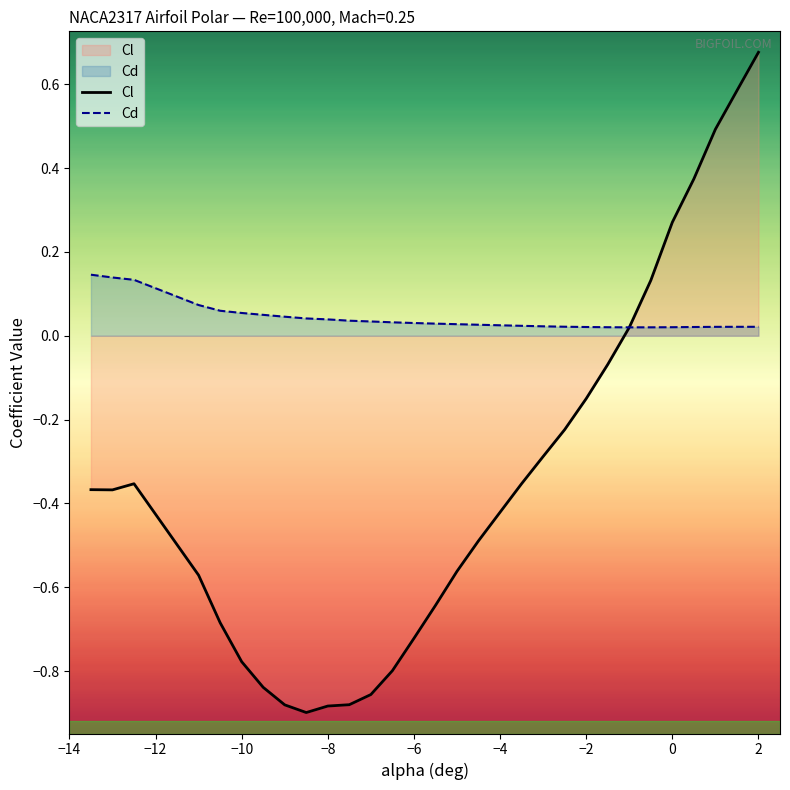

Which series has the largest total across all categories?

Cd